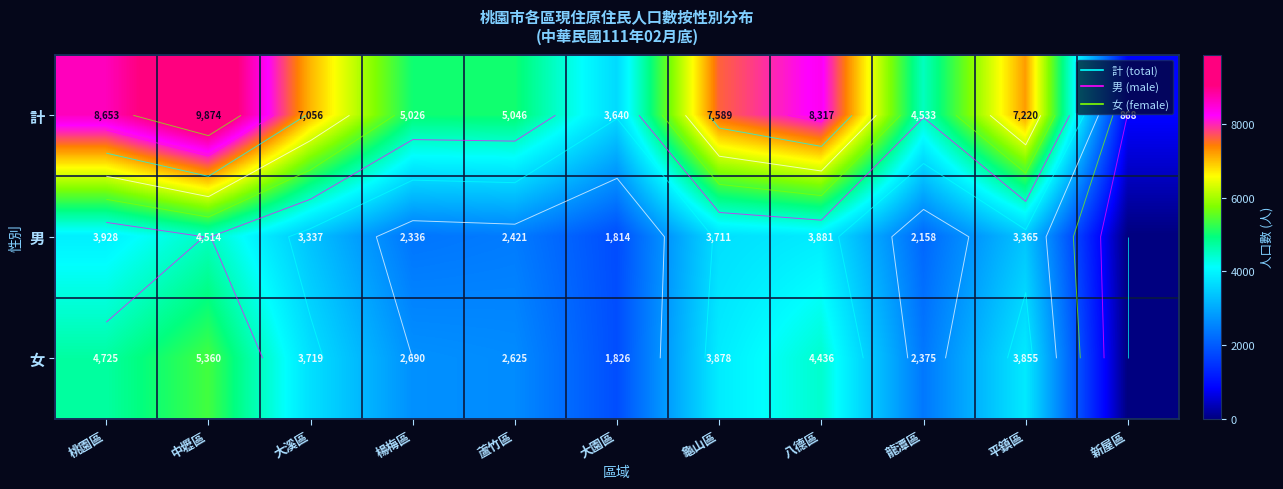

What is the difference between the highest and lowest values at 蘆竹區?

2625